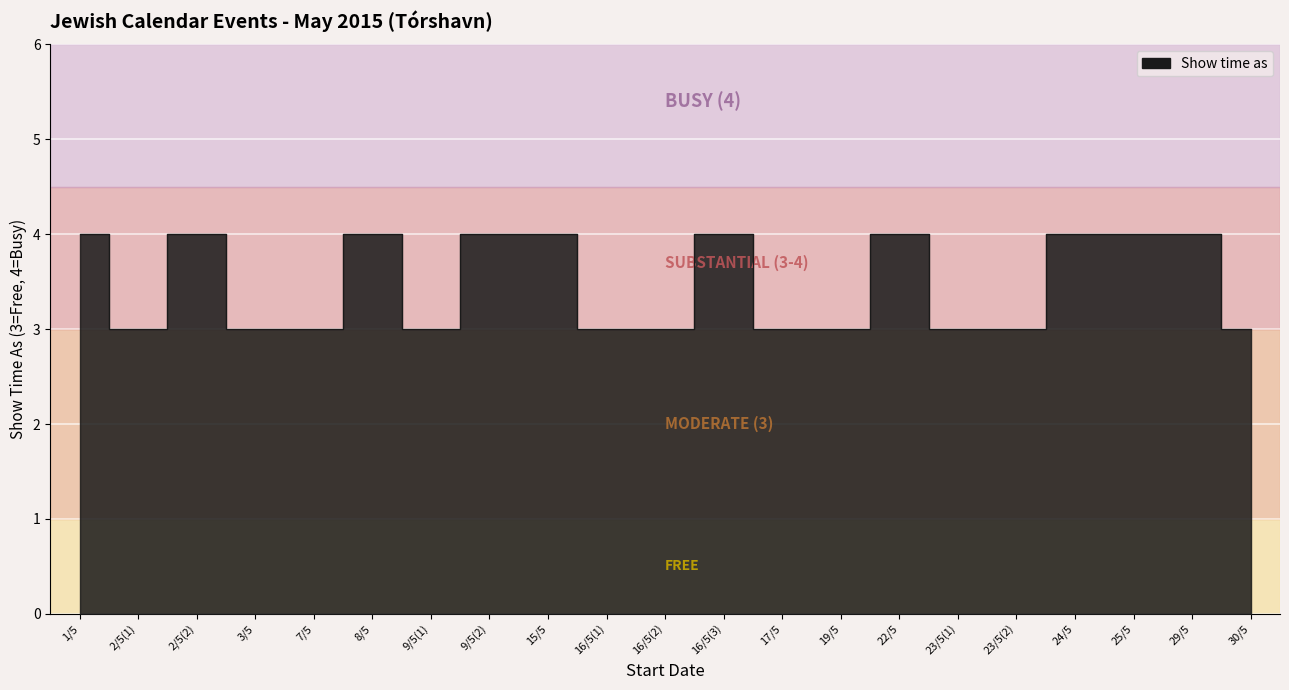

Rank the categories by value from highest to lowest.

1/5, 2/5(2), 8/5, 9/5(2), 15/5, 16/5(3), 22/5, 24/5, 25/5, 29/5, 2/5(1), 3/5, 7/5, 9/5(1), 16/5(1), 16/5(2), 17/5, 19/5, 23/5(1), 23/5(2), 30/5